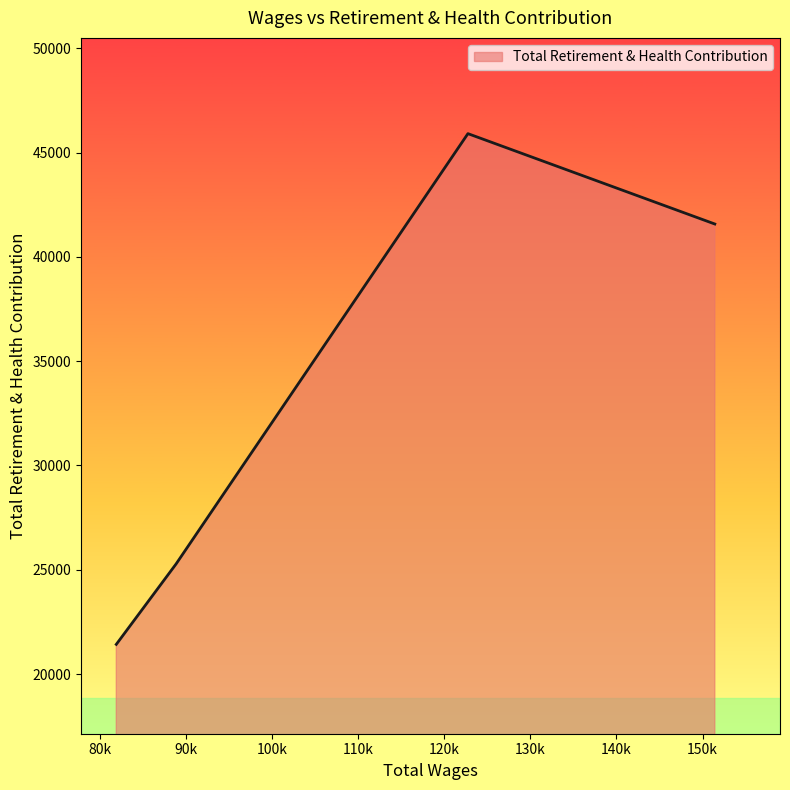

True or false: the data has more than 2 interior local peaks.

False